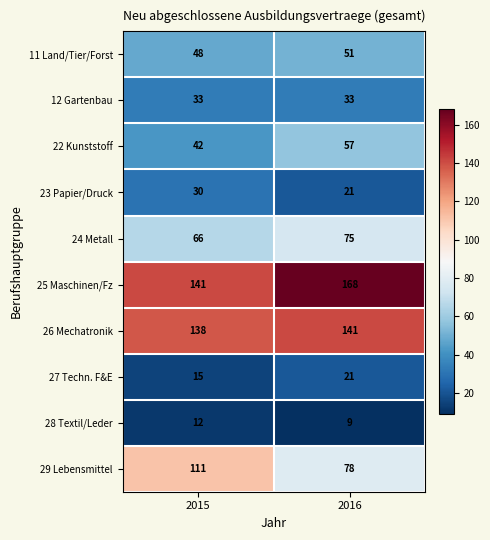

Reading left to right, what are all the values shown in this chart?

11 Land/Tier/Forst: 48	51
12 Gartenbau: 33	33
22 Kunststoff: 42	57
23 Papier/Druck: 30	21
24 Metall: 66	75
25 Maschinen/Fz: 141	168
26 Mechatronik: 138	141
27 Techn. F&E: 15	21
28 Textil/Leder: 12	9
29 Lebensmittel: 111	78